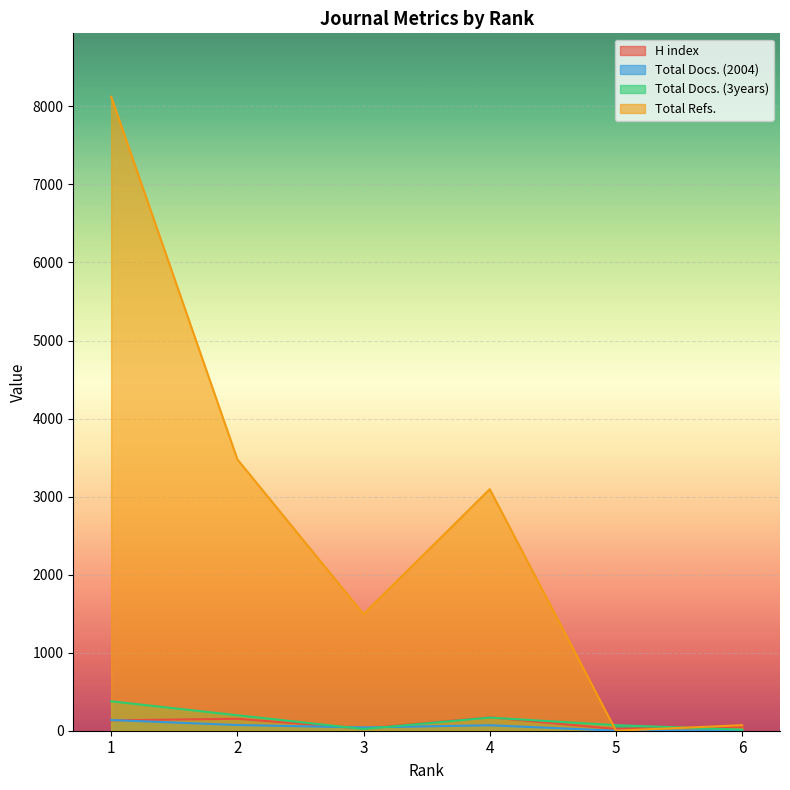

At how many categories does at least one series exceed 5521?

1